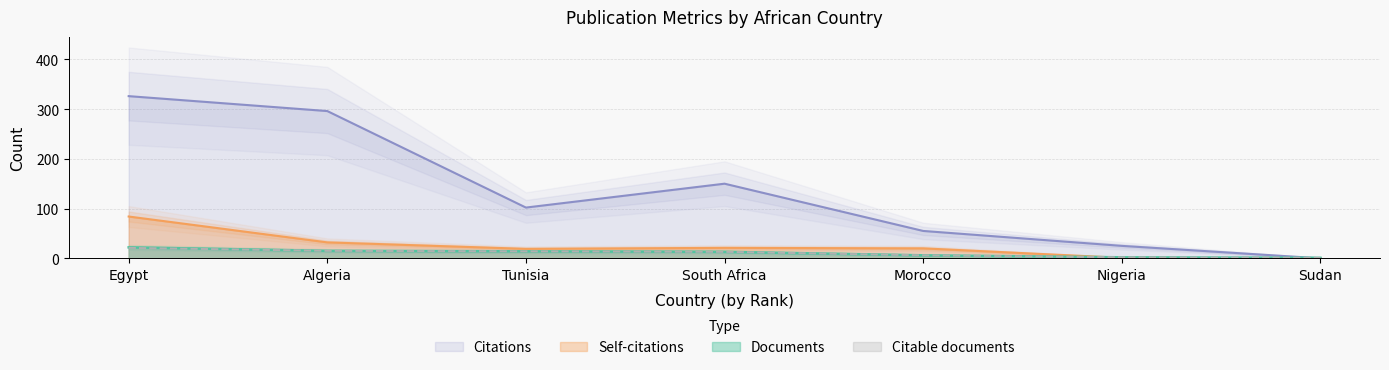

How many data points in Self-citations are above 20?

3